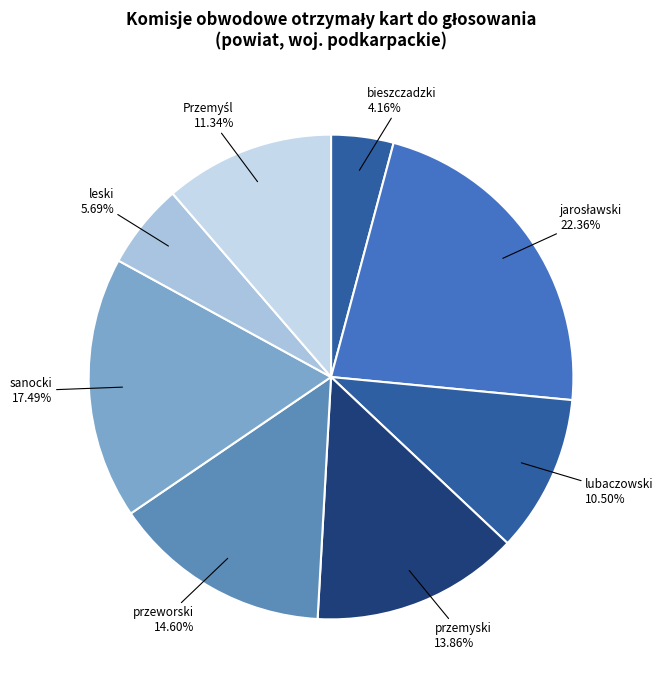

Which slice is the smallest?

bieszczadzki